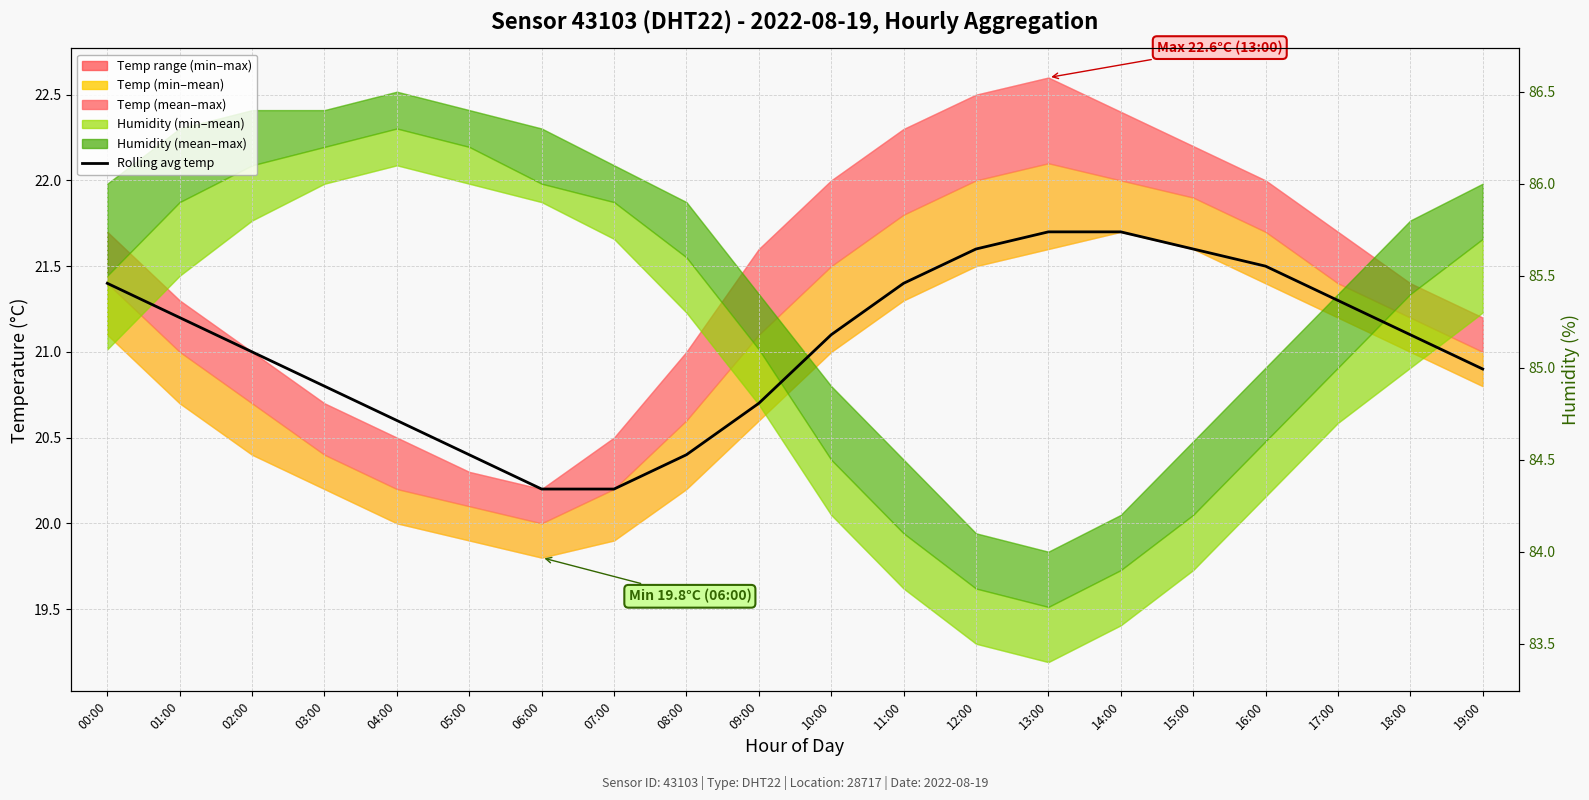

List the labels in order of value, smallest first.

06:00, 07:00, 05:00, 08:00, 04:00, 09:00, 03:00, 19:00, 02:00, 10:00, 18:00, 01:00, 17:00, 00:00, 11:00, 16:00, 12:00, 15:00, 13:00, 14:00